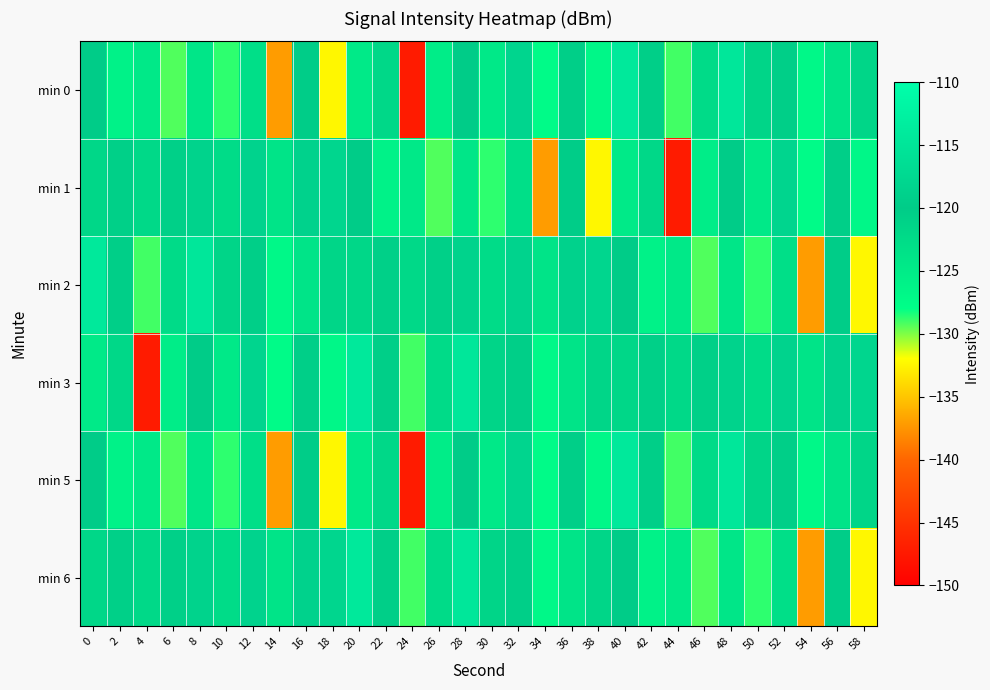

Which label corresponds to the largest value in the chart?

40